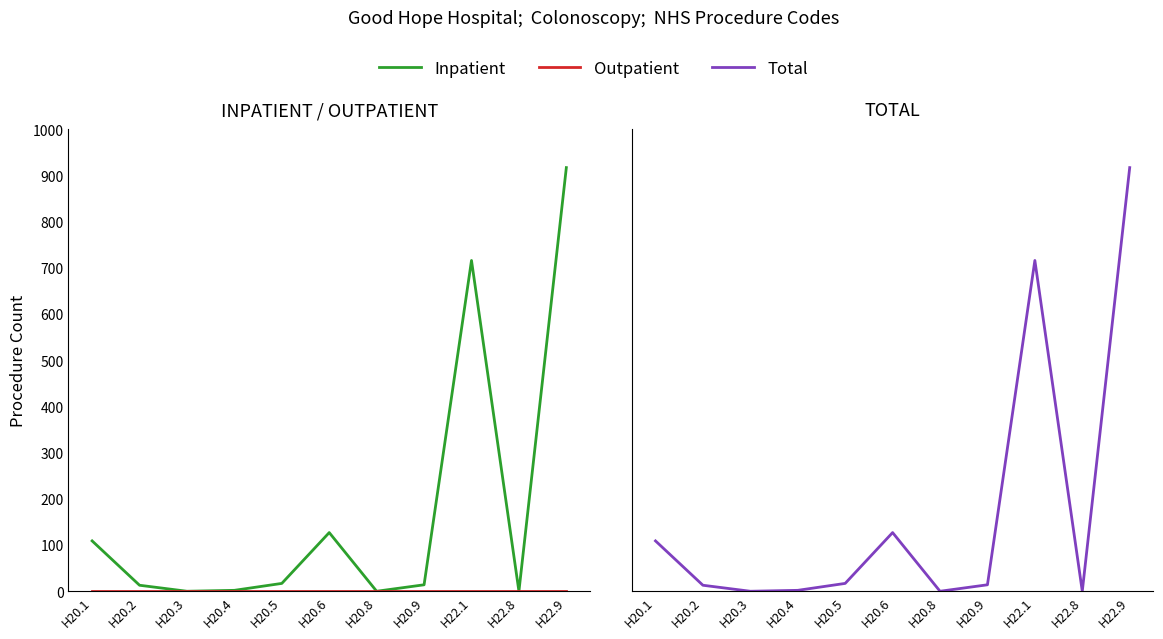

At which label does Total reach its minimum?

H20.3